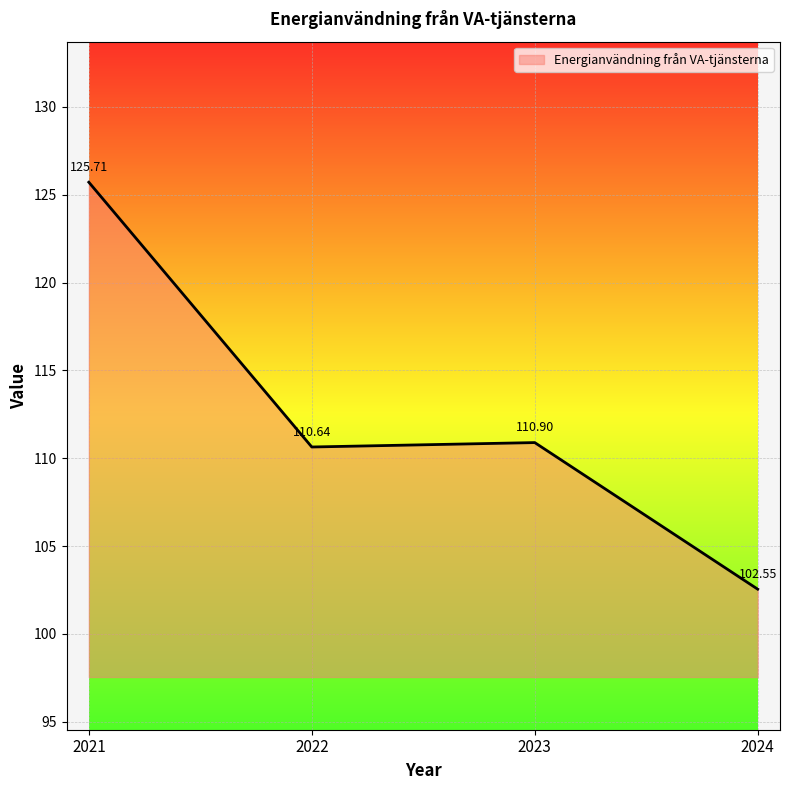

What is the difference between the maximum and second lowest values?

15.1